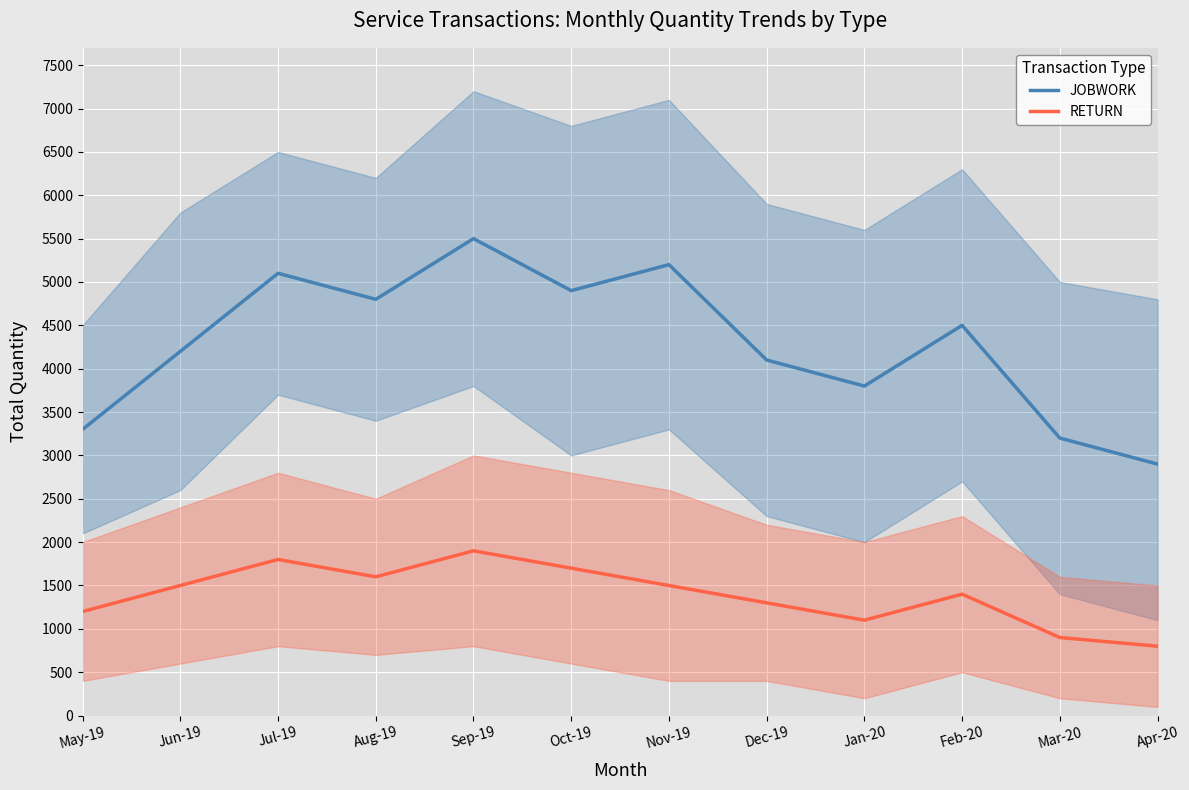

True or false: RETURN and JOBWORK cross at least once.

False